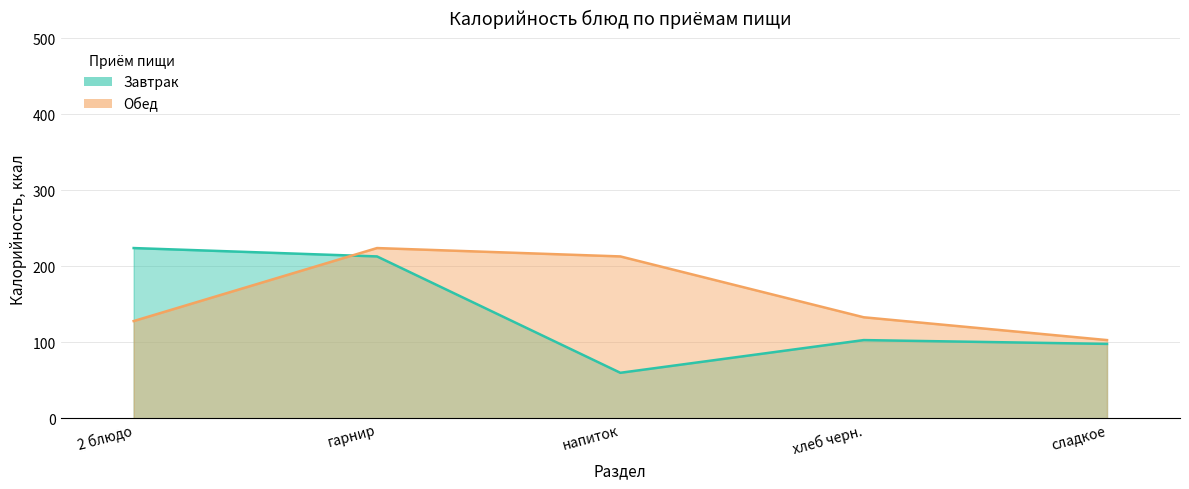

In Обед, how many points are higher than both neighbors (excluding endpoints)?

1